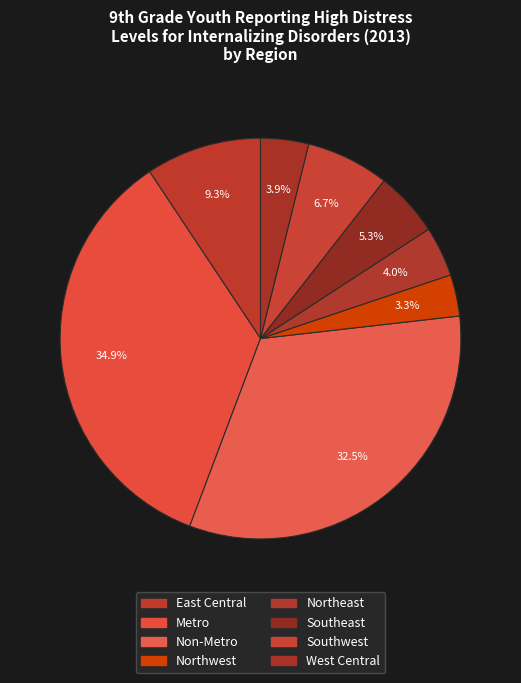

Approximately how many times larger is the value at East Central compared to Northeast?

2.3